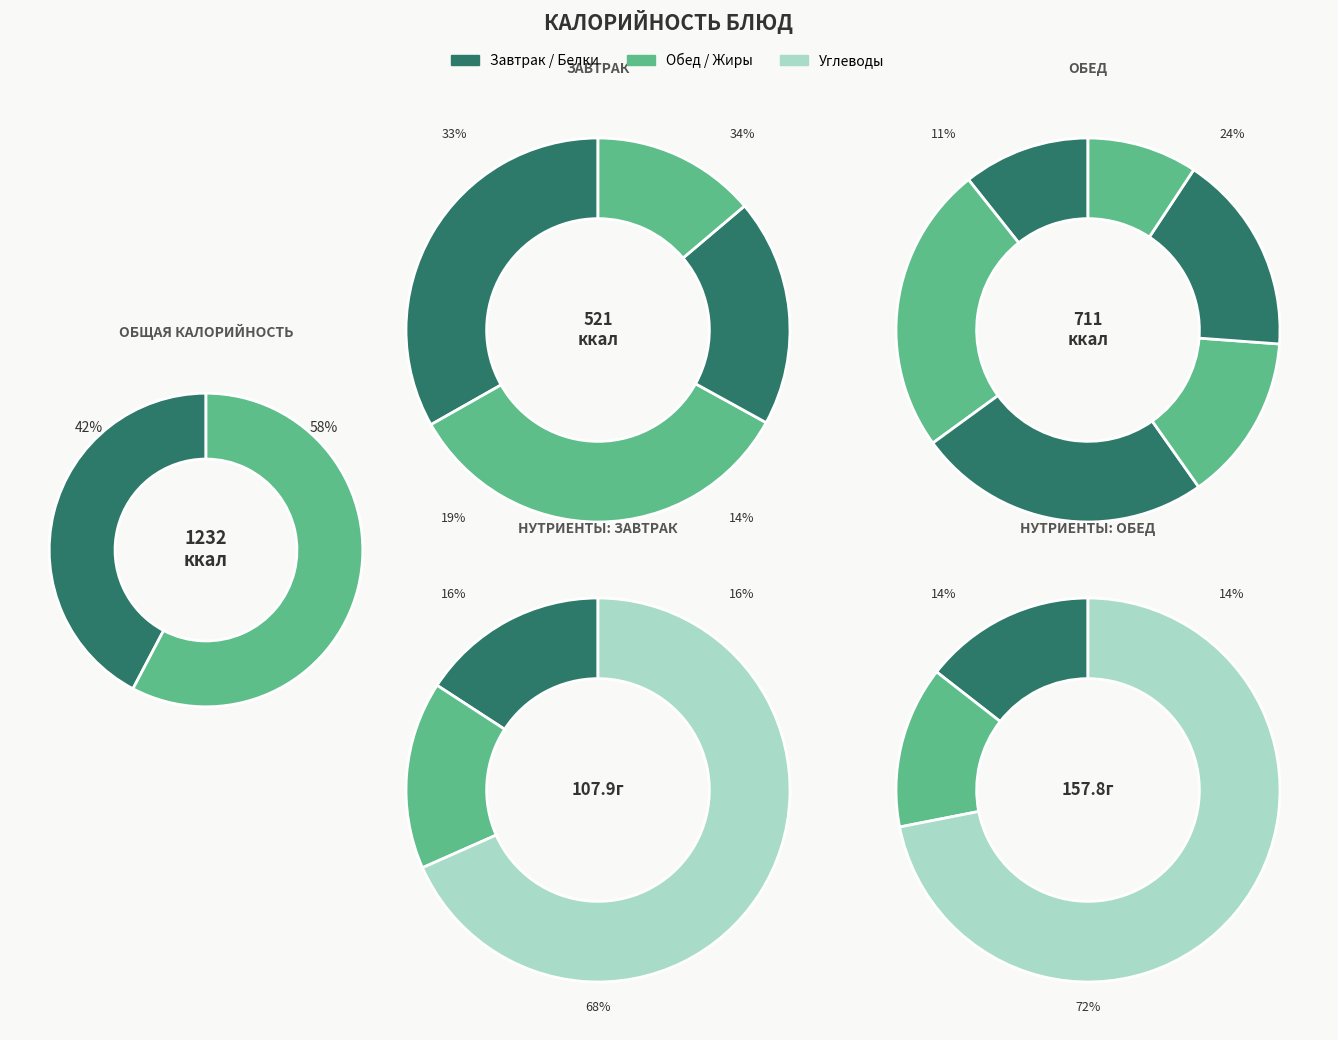

Which has a higher value, Котлеты Студенческие (обед) or Каша гречневая (обед)?

Каша гречневая (обед)